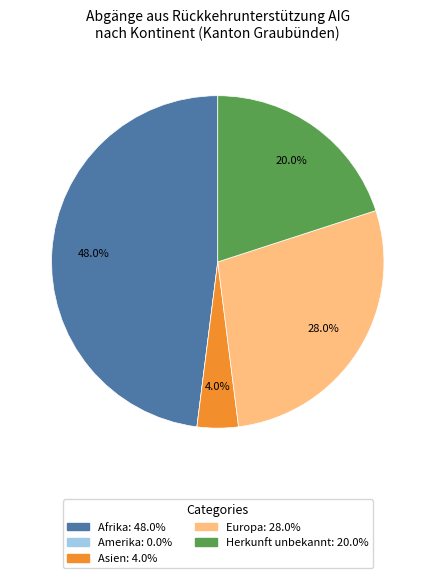

To the nearest percent, what is the combined percentage of Afrika and Herkunft unbekannt?

68%